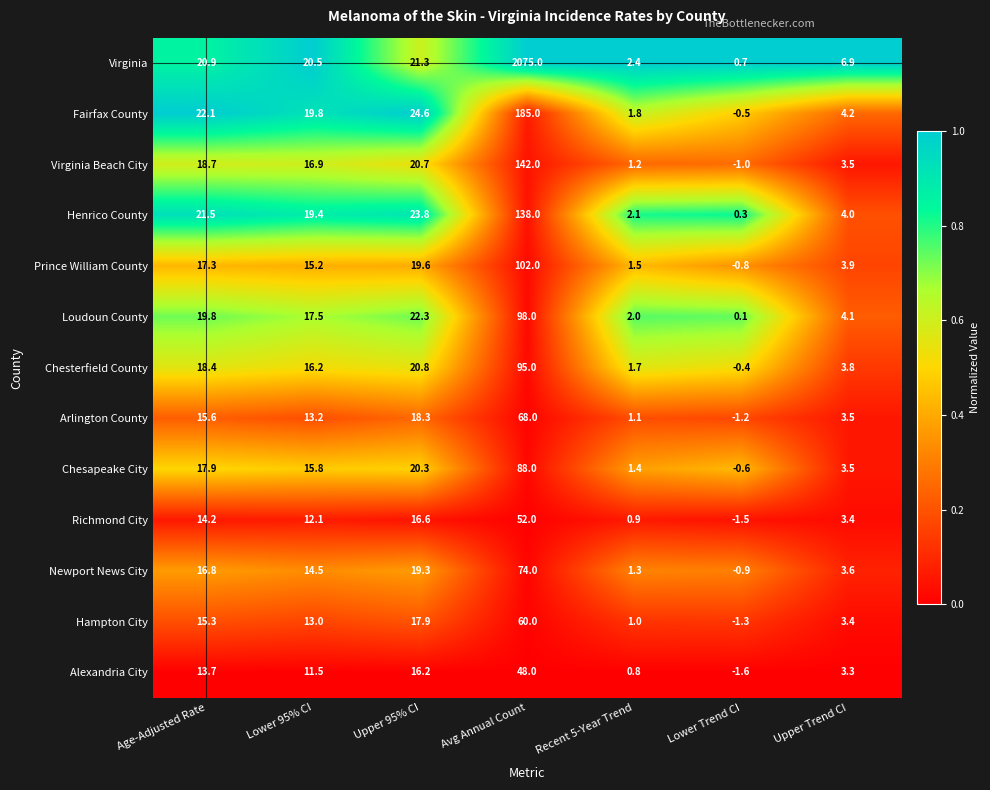

At which label does Alexandria City first exceed 11?

Age-Adjusted Rate